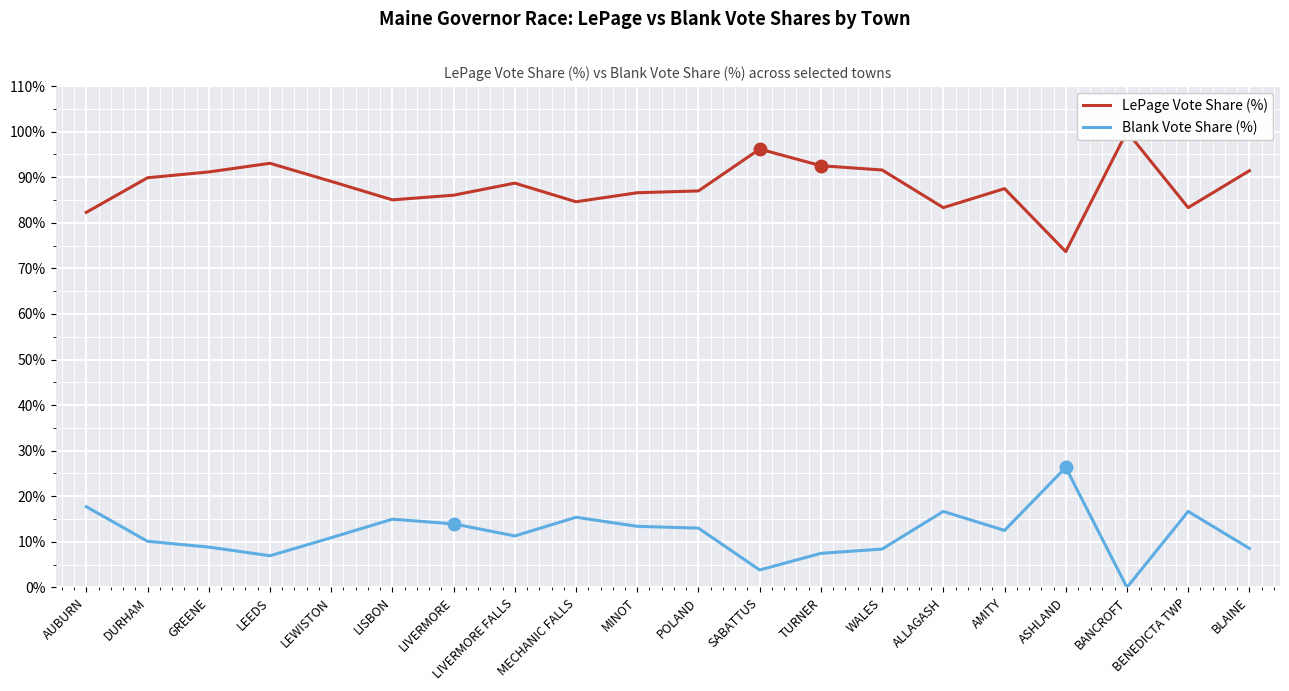

Between LISBON and BLAINE, which series saw the biggest shift?

LePage Vote Share (%)